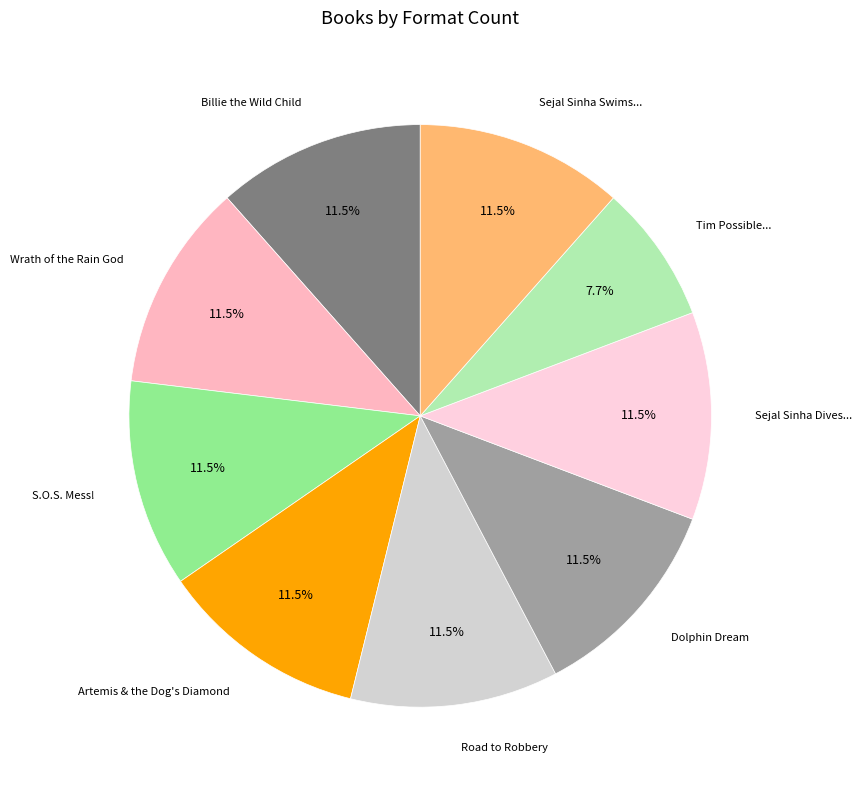

How many segments does this pie chart have?

9